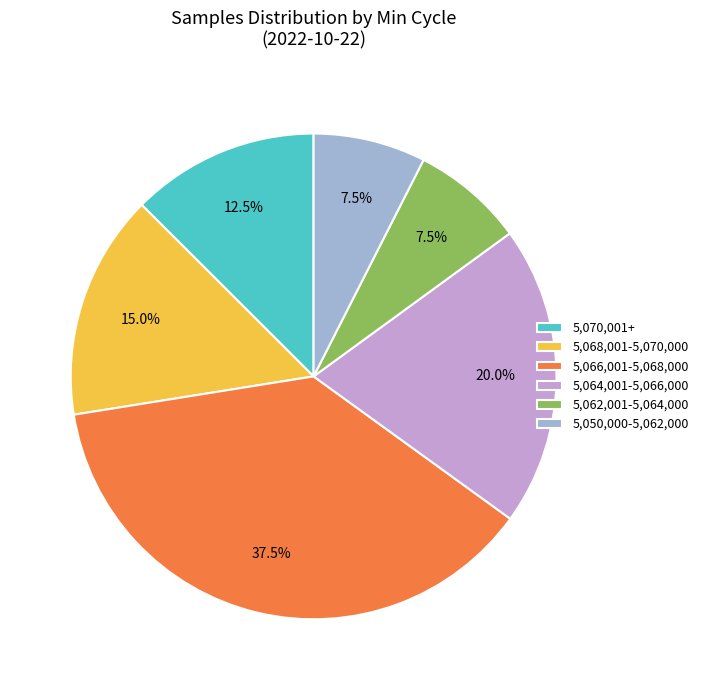

How many slices are in this pie chart?

6